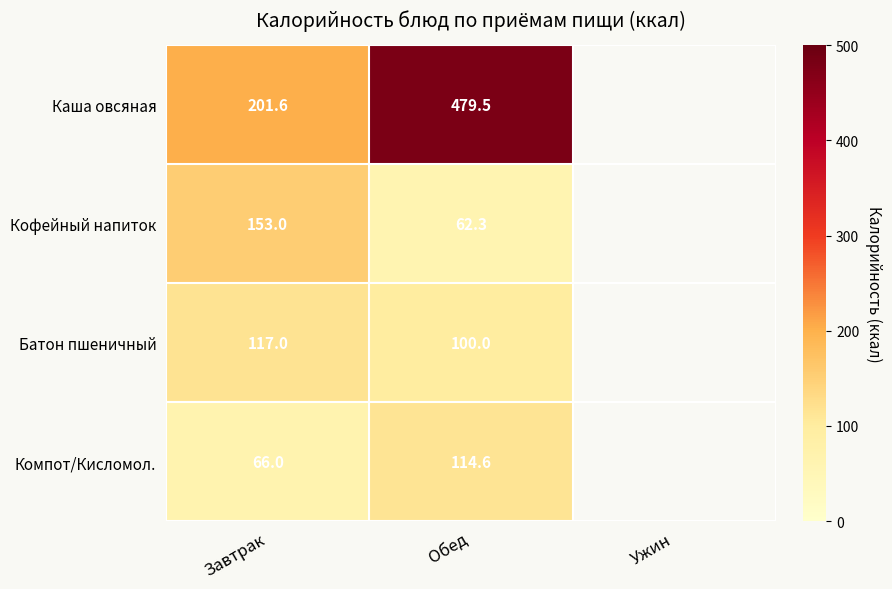

What is the spread (max minus min) of values at Завтрак?

135.6